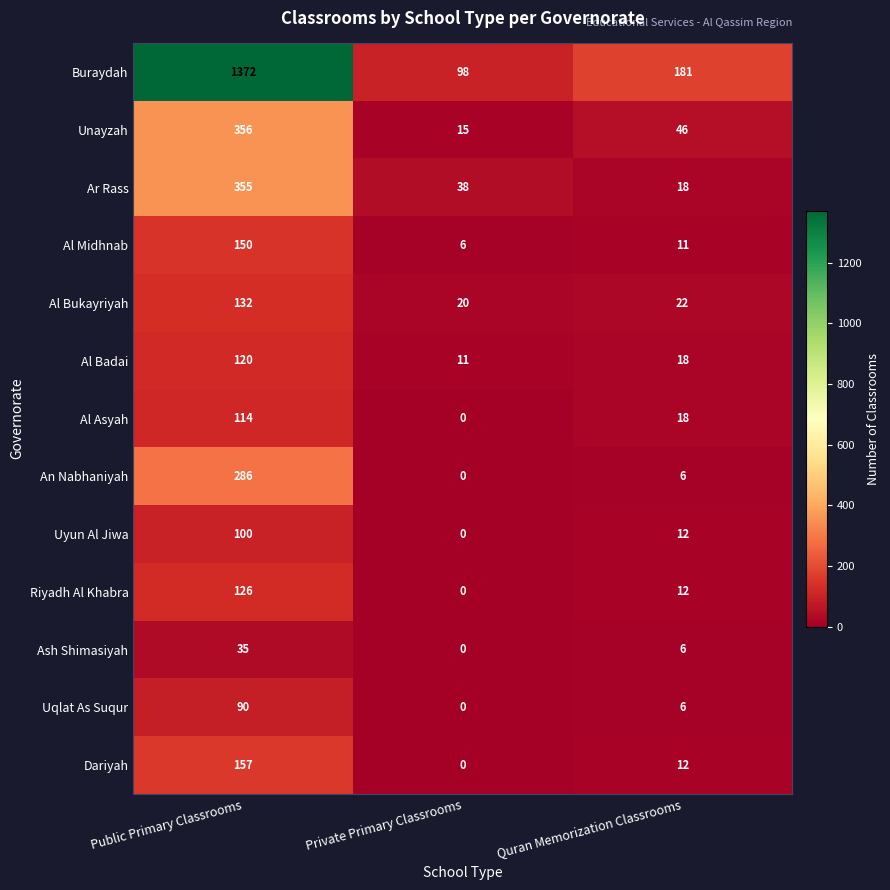

At which label does Al Badai first exceed 18?

Public Primary Classrooms